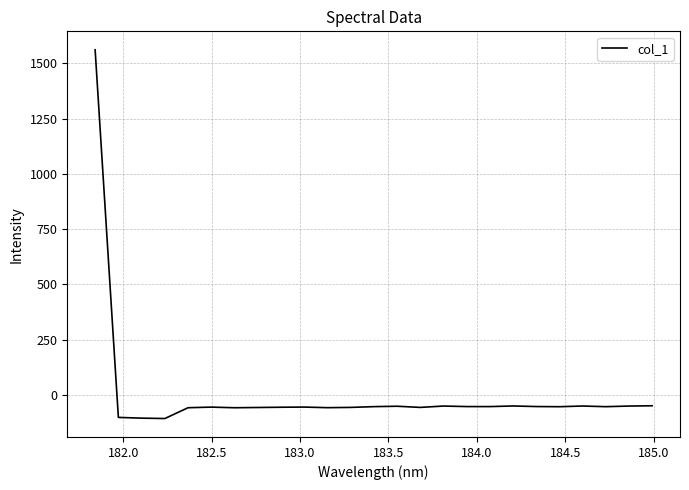

What is the greatest value displayed?

1561.1